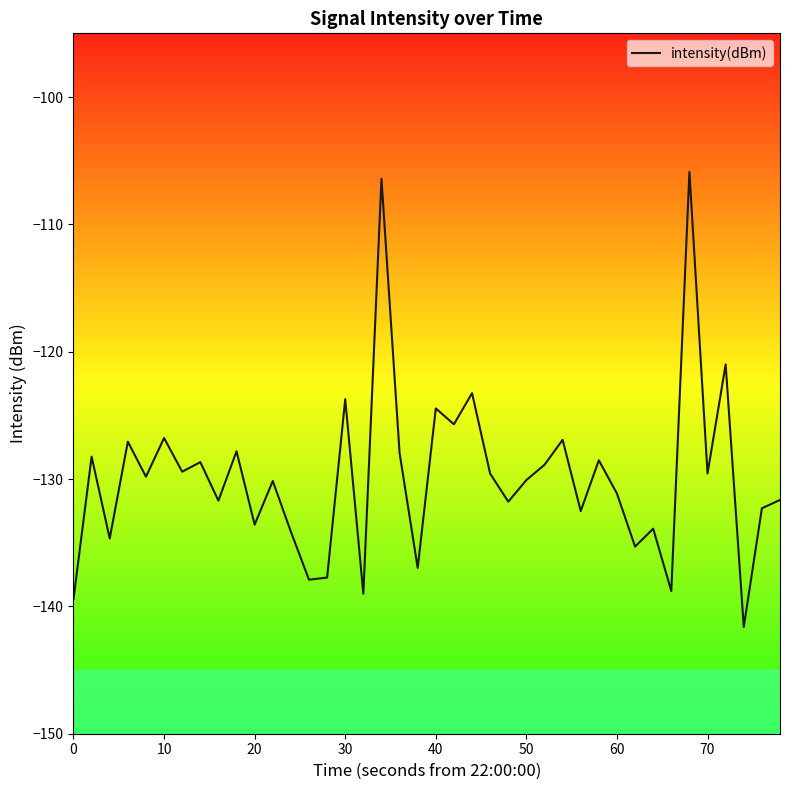

What is the smallest value displayed?

-141.6